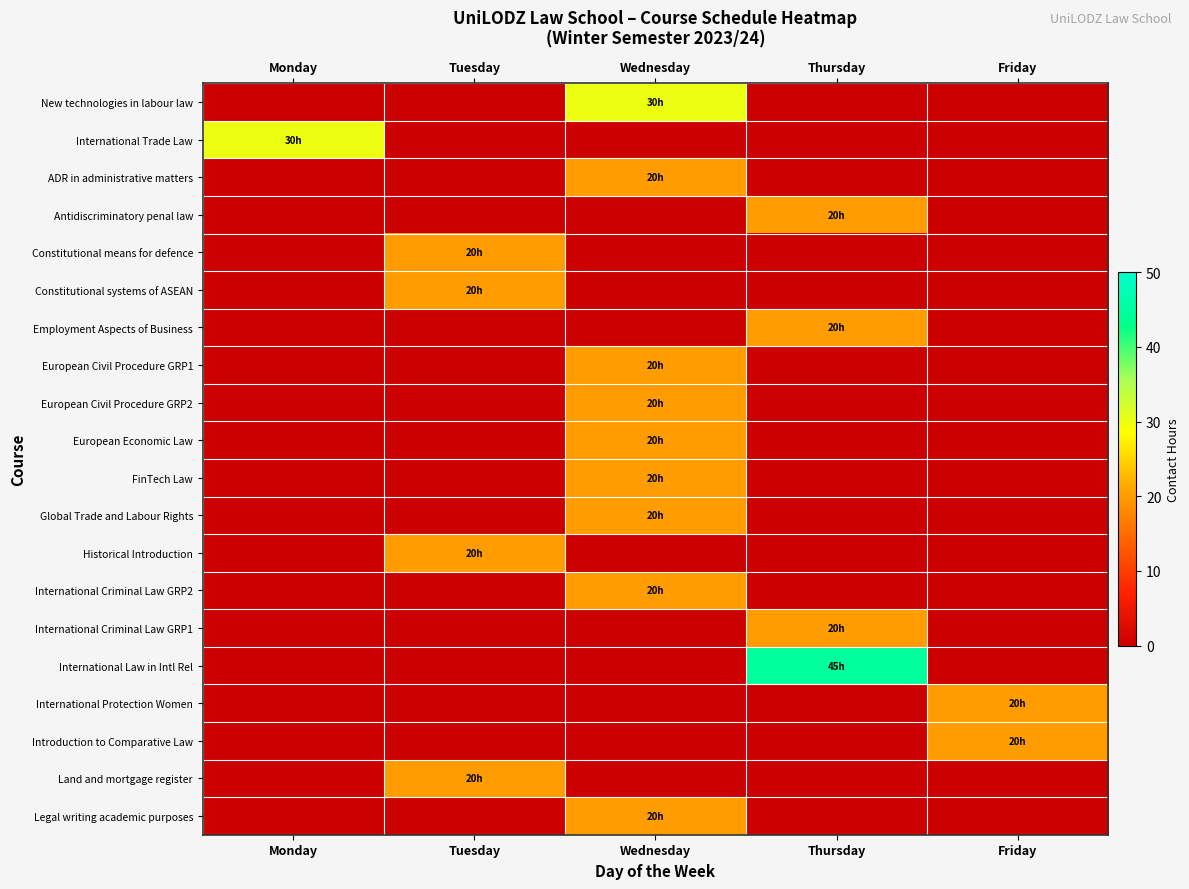

Reading left to right, what are all the values shown in this chart?

New technologies in labour law: Monday=0	Tuesday=0	Wednesday=30	Thursday=0	Friday=0
International Trade Law: Monday=30	Tuesday=0	Wednesday=0	Thursday=0	Friday=0
ADR in administrative matters: Monday=0	Tuesday=0	Wednesday=20	Thursday=0	Friday=0
Antidiscriminatory penal law: Monday=0	Tuesday=0	Wednesday=0	Thursday=20	Friday=0
Constitutional means for defence: Monday=0	Tuesday=20	Wednesday=0	Thursday=0	Friday=0
Constitutional systems of ASEAN: Monday=0	Tuesday=20	Wednesday=0	Thursday=0	Friday=0
Employment Aspects of Business: Monday=0	Tuesday=0	Wednesday=0	Thursday=20	Friday=0
European Civil Procedure GRP1: Monday=0	Tuesday=0	Wednesday=20	Thursday=0	Friday=0
European Civil Procedure GRP2: Monday=0	Tuesday=0	Wednesday=20	Thursday=0	Friday=0
European Economic Law: Monday=0	Tuesday=0	Wednesday=20	Thursday=0	Friday=0
FinTech Law: Monday=0	Tuesday=0	Wednesday=20	Thursday=0	Friday=0
Global Trade and Labour Rights: Monday=0	Tuesday=0	Wednesday=20	Thursday=0	Friday=0
Historical Introduction: Monday=0	Tuesday=20	Wednesday=0	Thursday=0	Friday=0
International Criminal Law GRP2: Monday=0	Tuesday=0	Wednesday=20	Thursday=0	Friday=0
International Criminal Law GRP1: Monday=0	Tuesday=0	Wednesday=0	Thursday=20	Friday=0
International Law in Intl Rel: Monday=0	Tuesday=0	Wednesday=0	Thursday=45	Friday=0
International Protection Women: Monday=0	Tuesday=0	Wednesday=0	Thursday=0	Friday=20
Introduction to Comparative Law: Monday=0	Tuesday=0	Wednesday=0	Thursday=0	Friday=20
Land and mortgage register: Monday=0	Tuesday=20	Wednesday=0	Thursday=0	Friday=0
Legal writing academic purposes: Monday=0	Tuesday=0	Wednesday=20	Thursday=0	Friday=0